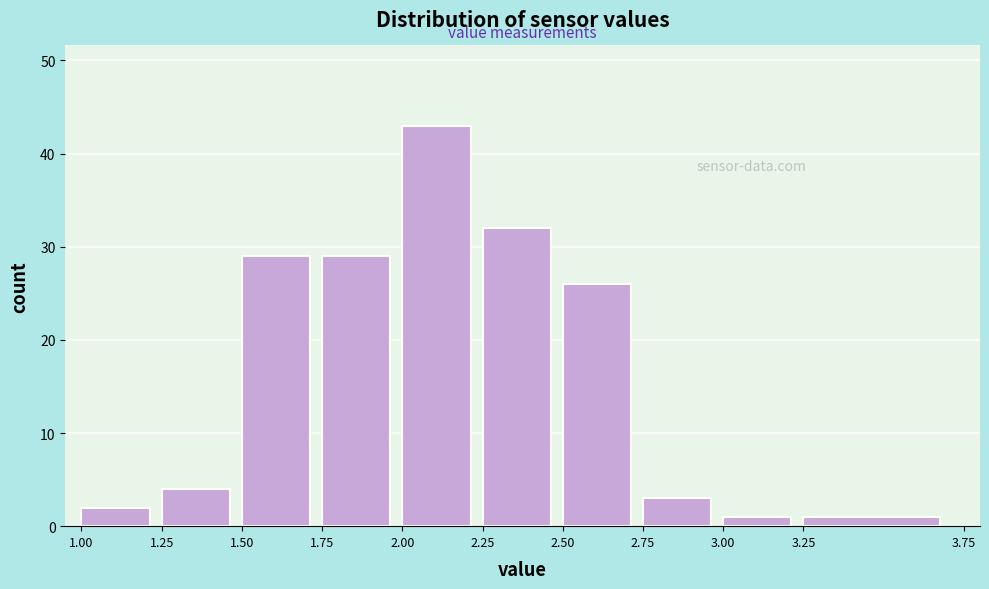

Reading left to right, transcribe this chart: for each bar, give the range it covers on the x-axis and its height. The values are not printed on the chart, so give them approximately, as read against the axis.

1.00 to 1.25: 2
1.25 to 1.50: 4
1.50 to 1.75: 29
1.75 to 2.00: 29
2.00 to 2.25: 43
2.25 to 2.50: 32
2.50 to 2.75: 26
2.75 to 3.00: 3
3.00 to 3.25: 1
3.25 to 3.75: 1